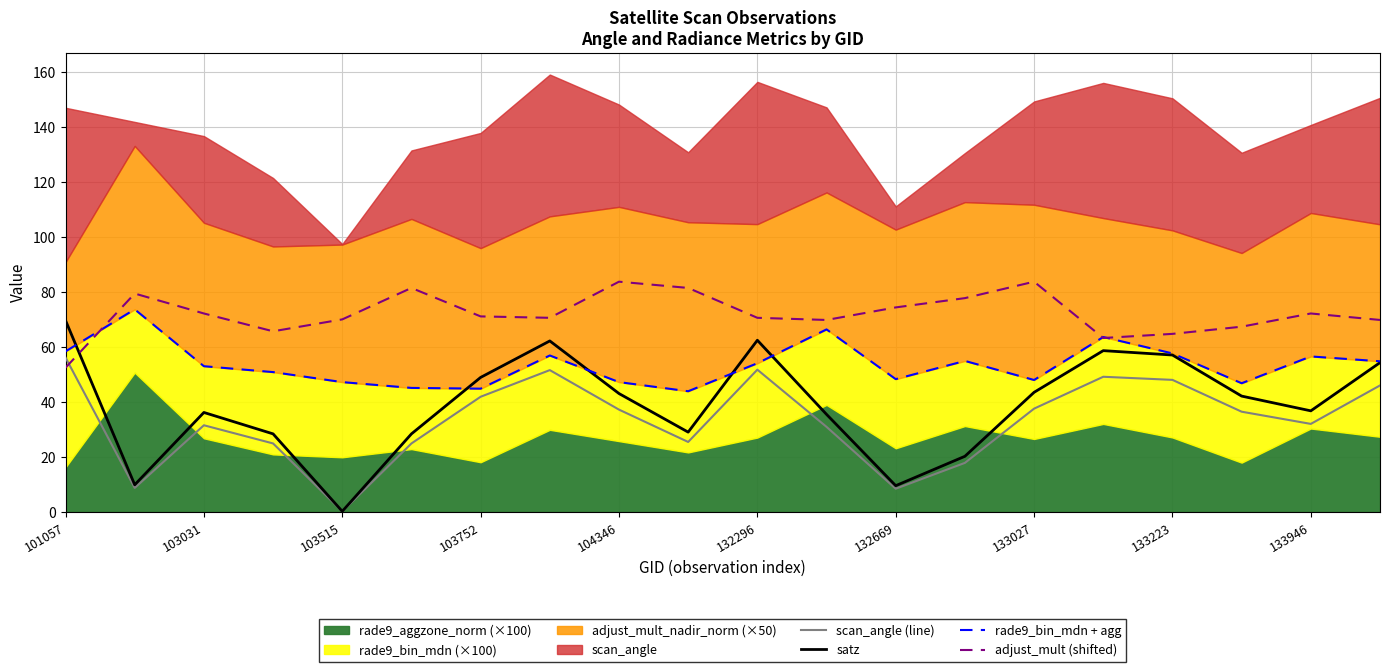

Which category has the highest value in the scan_angle (line) series?

101057